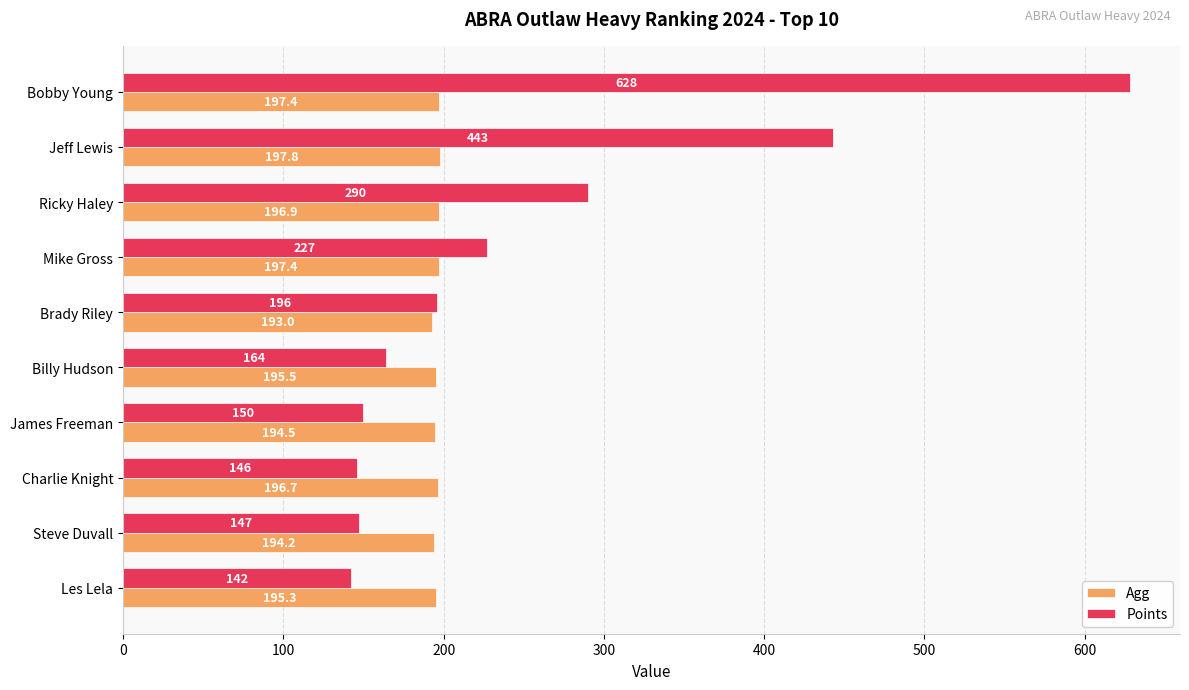

At which category is the sum across all series the highest?

Bobby Young